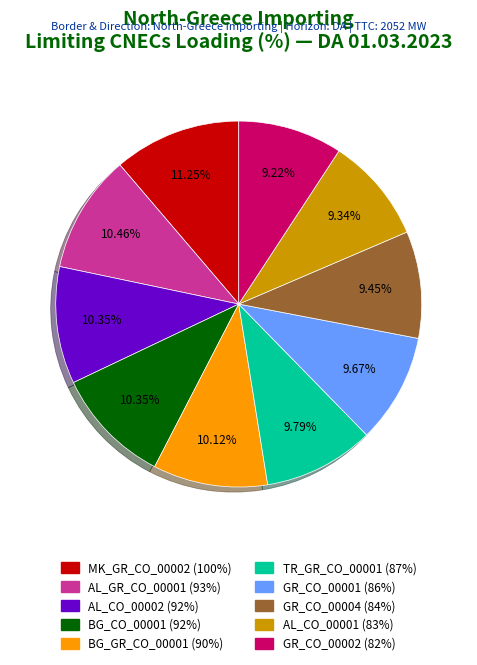

Is there a majority slice in this chart?

No